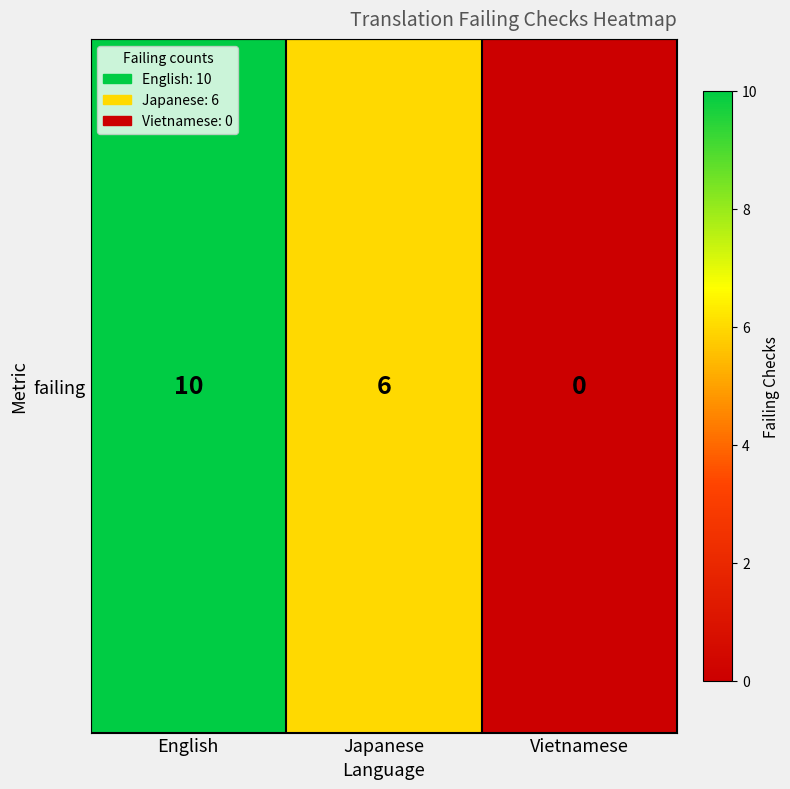

How many values are above zero?

2